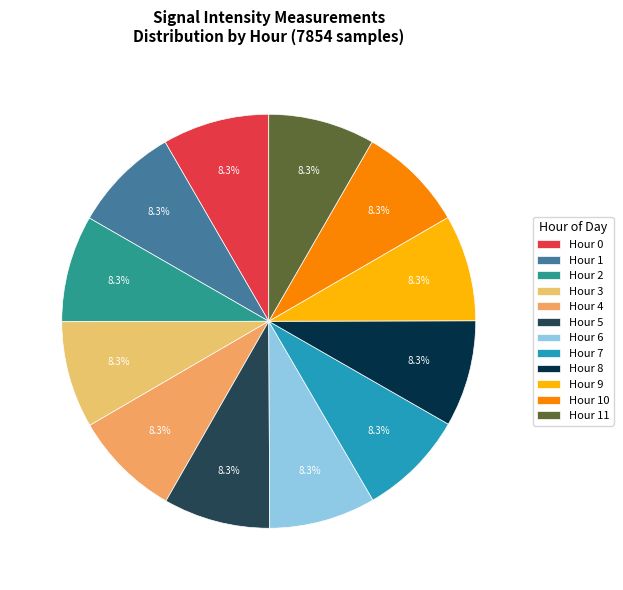

Does Hour 5 represent more than half of the total?

No